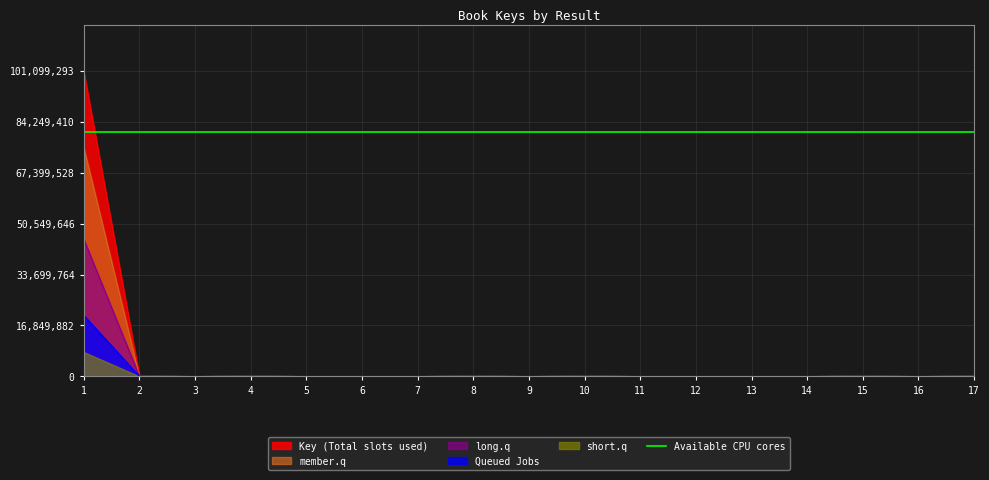

How many categories are shown in the chart?

17